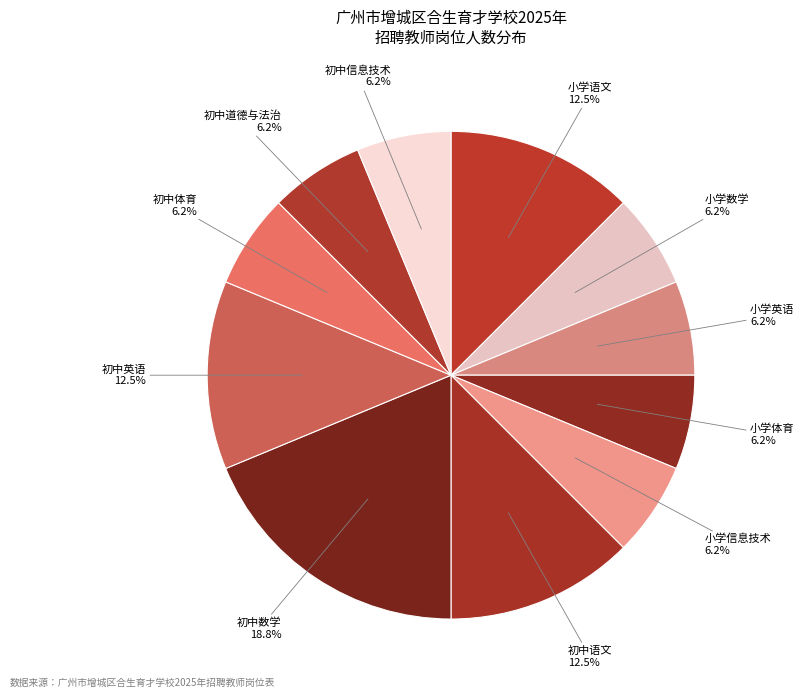

To the nearest percent, what percentage of the pie is 初中信息技术?

6%